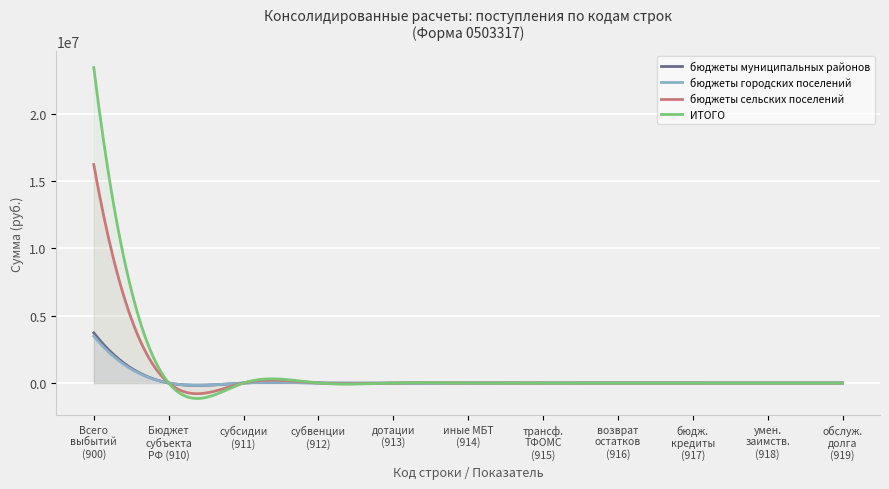

What is the difference between the maximum and minimum values in the ИТОГО series?

24596939.9